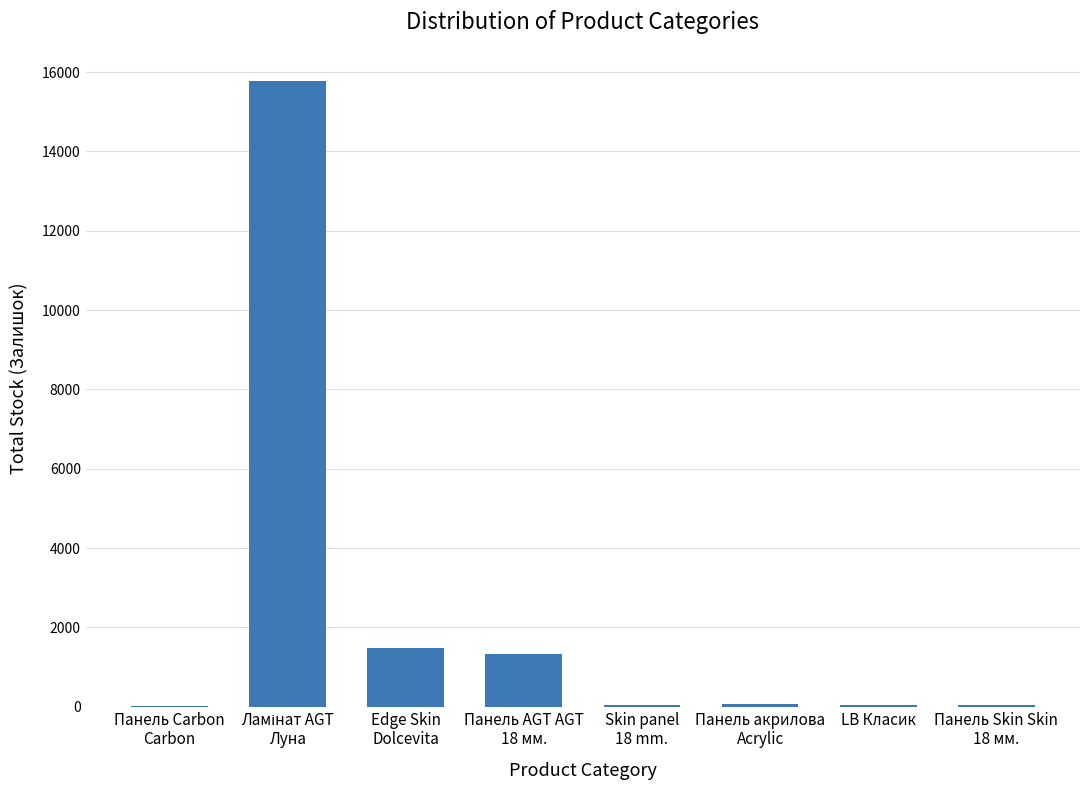

Is it true that the value at Панель Skin Skin
18 мм. is 31?

True